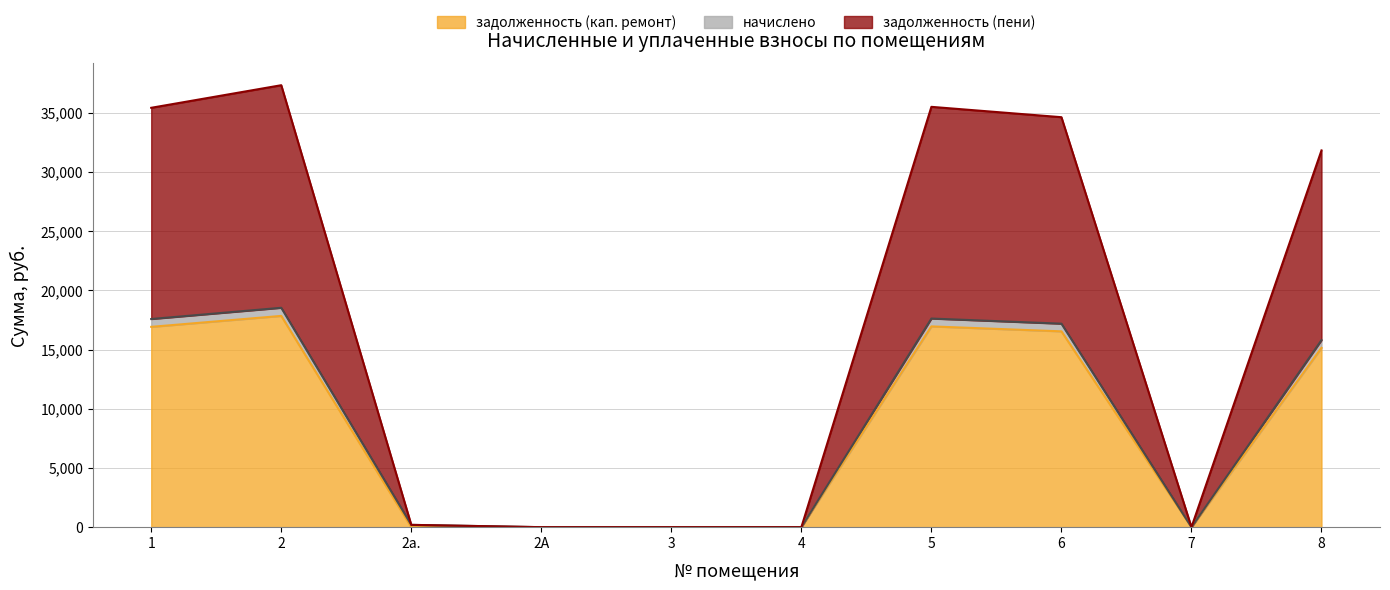

Between 5 and 6, which series saw the biggest shift?

задолженность (пени)